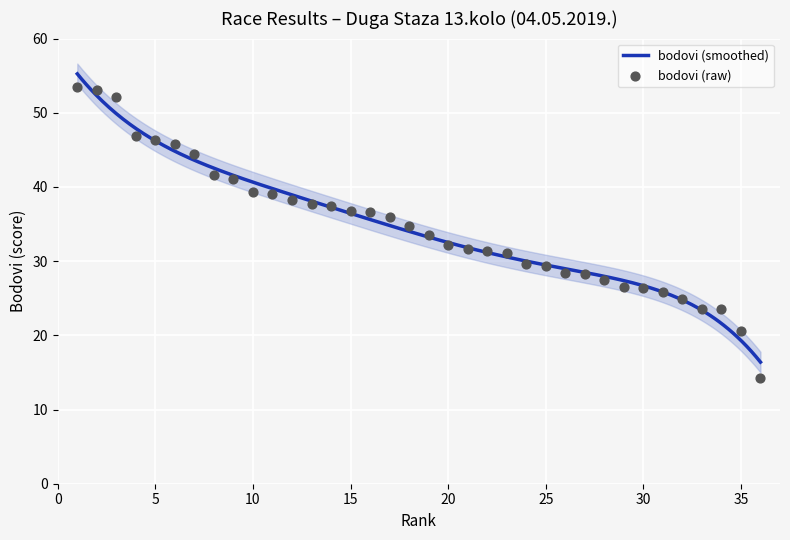

What is the change in value from 9 to 16?

-4.4